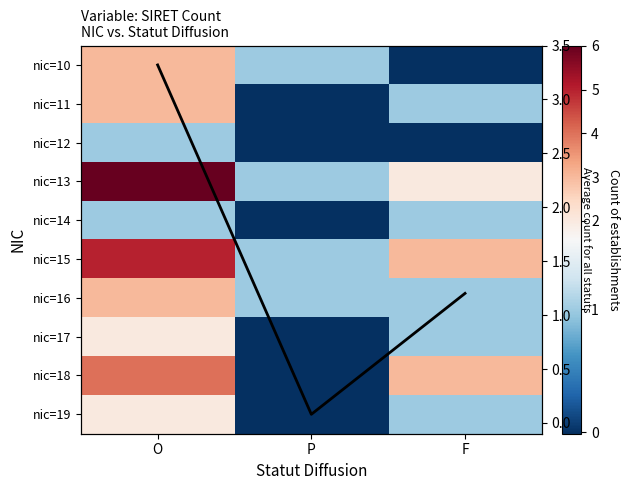

At which label does nic=12 reach its peak?

O